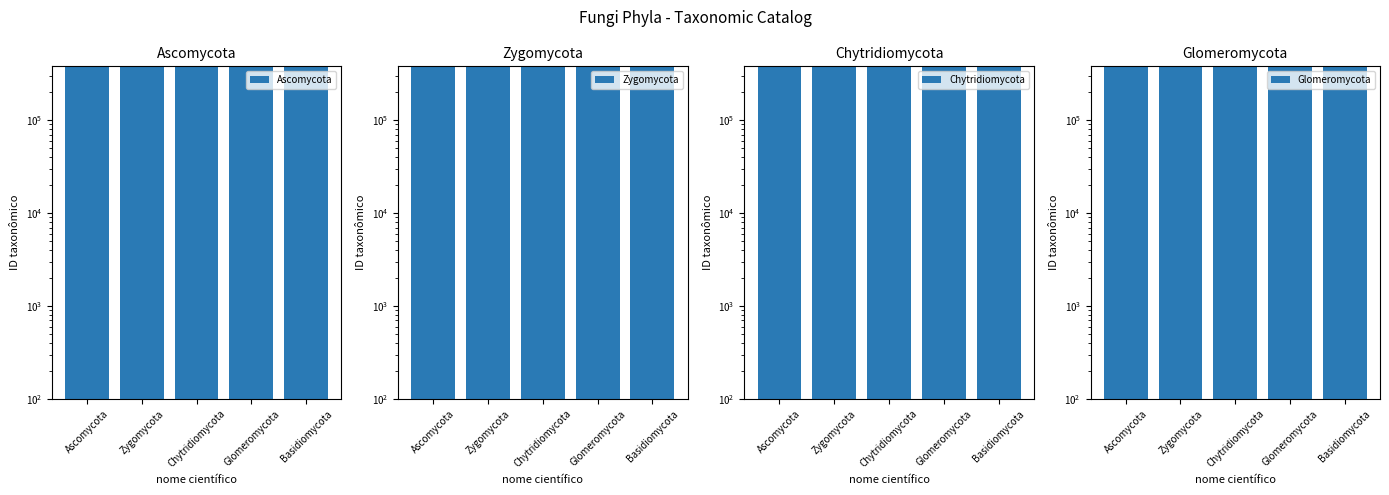

How many bars are there in total?

20